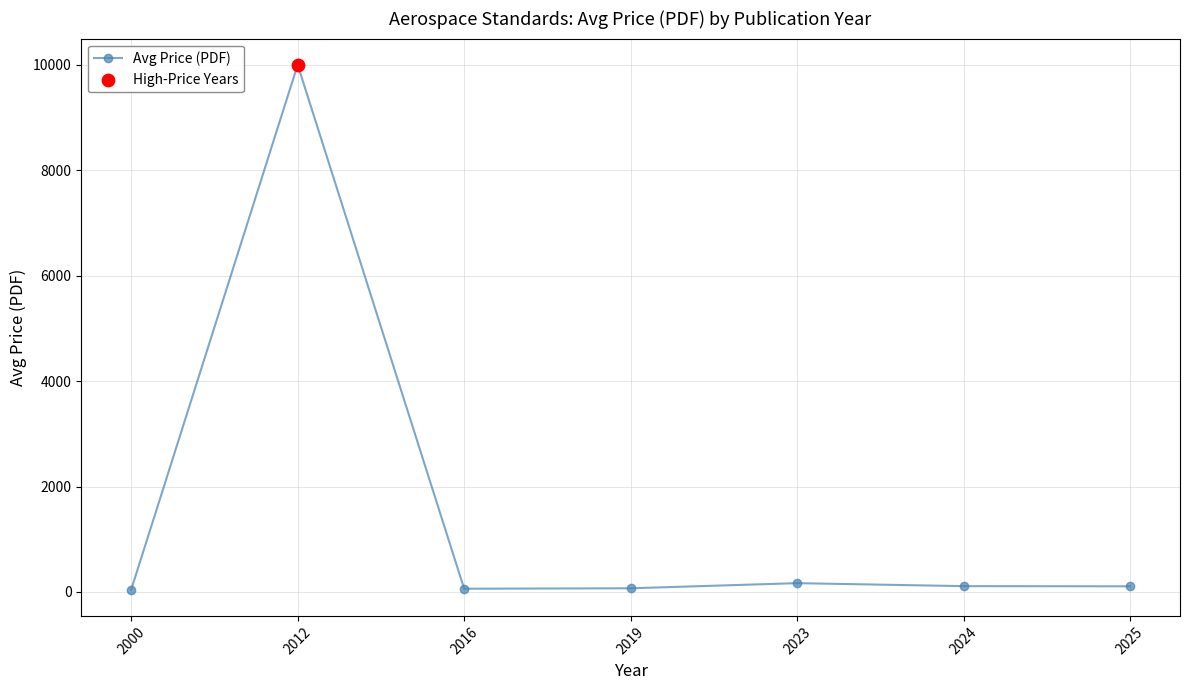

Which has a higher value, 2023 or 2016?

2023